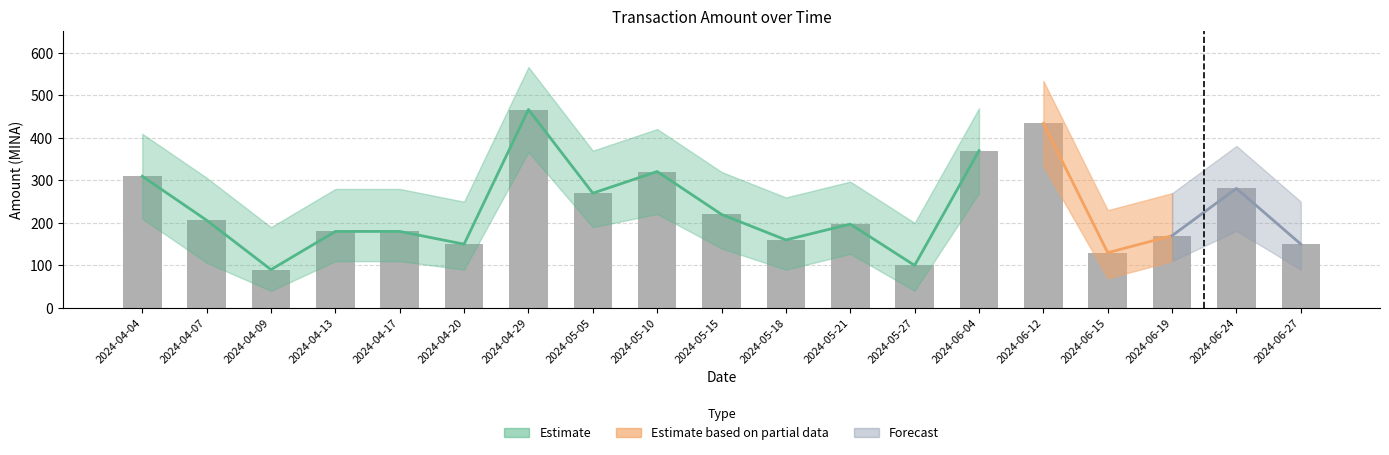

Reading left to right, extract all data points from this chart.

Amount: 309.9	206.3	90.0	179.9	180.0	150.0	466.9	270.0	320.9	220.0	159.9	197.2	100.0	370.0	434.2	129.9	170.0	281.2	150.0
Amount_upper: 409.9	306.3	190.0	279.9	280.0	250.0	566.9	370.0	420.9	320.0	259.9	297.2	200.0	470.0	534.2	229.9	270.0	381.2	250.0
Amount_lower: 209.9	106.3	40.0	109.9	110.0	90.0	366.9	190.0	220.9	140.0	89.9	127.2	40.0	270.0	334.2	69.9	110.0	181.2	90.0
Fee: 0.1	0.0	0.0	0.0	0.0	0.0	0.0	0.0	0.0	0.0	0.0	0.0	0.0	0.0	0.1	0.1	0.0	0.0	0.0
Nonce: 13.0	14.0	15.0	16.0	17.0	18.0	19.0	20.0	21.0	22.0	23.0	24.0	25.0	27.0	28.0	29.0	30.0	31.0	32.0